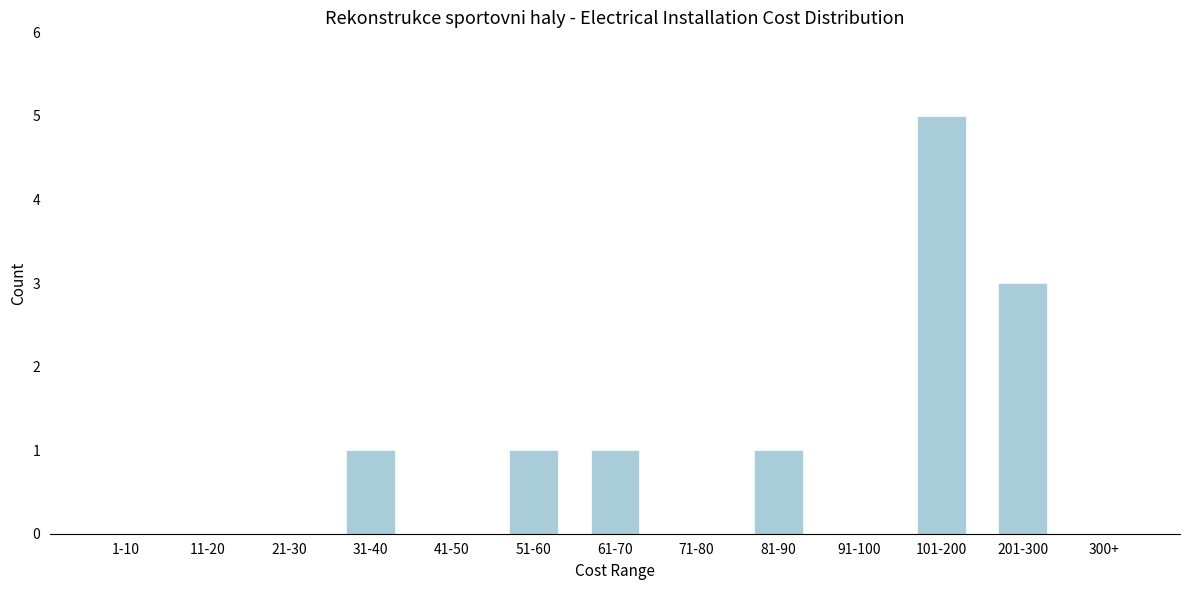

Reading left to right, what are all the values shown in this chart?

1-10=0	11-20=0	21-30=0	31-40=1	41-50=0	51-60=1	61-70=1	71-80=0	81-90=1	91-100=0	101-200=5	201-300=3	300+=0